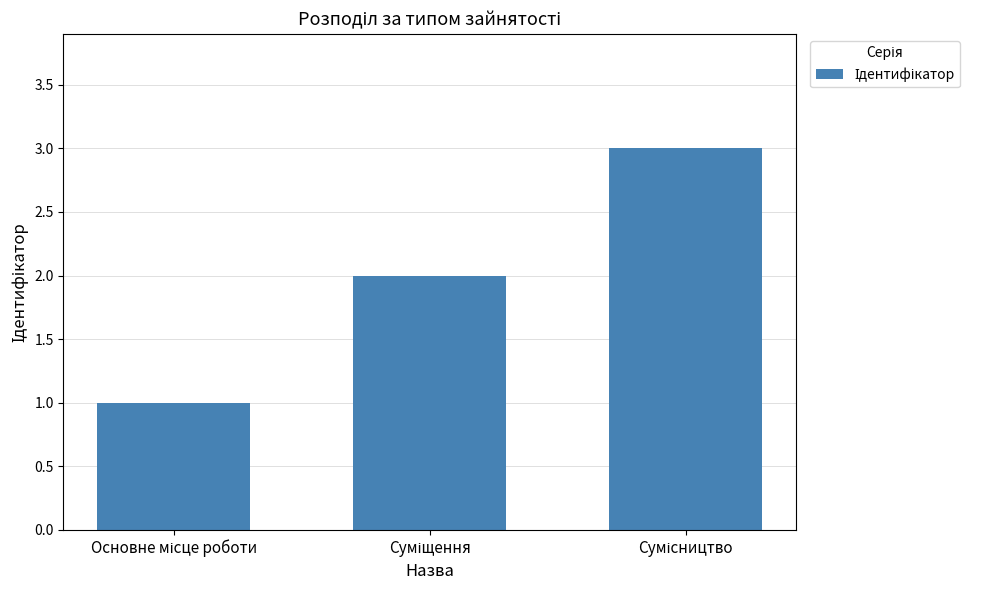

What is the greatest value displayed?

3